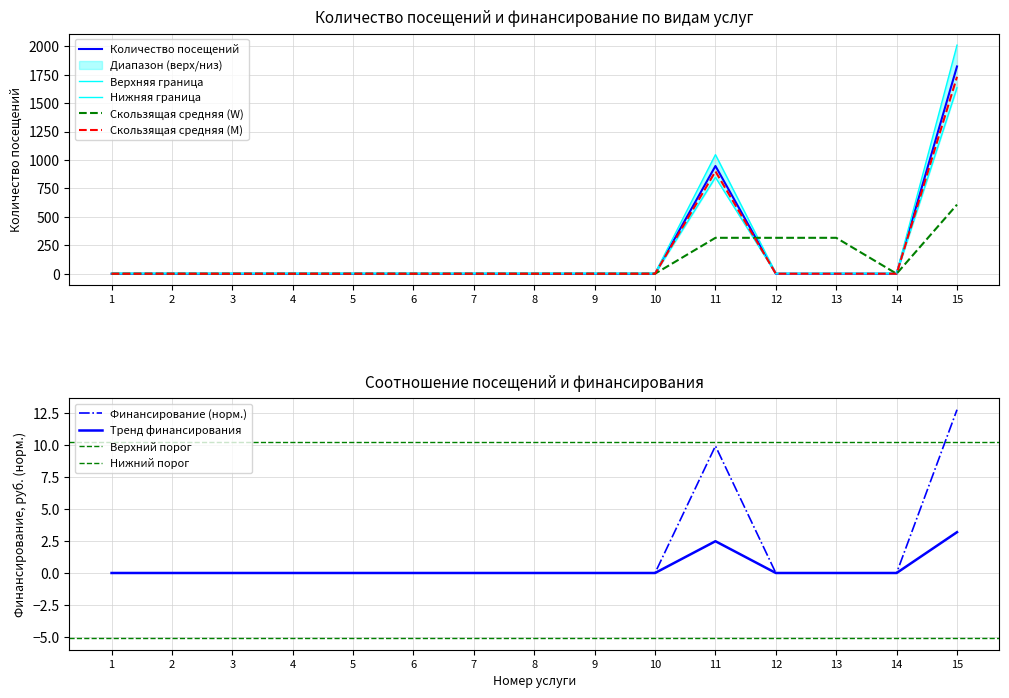

What is the value of the Количество посещений point at the 10th from the left?

5.0